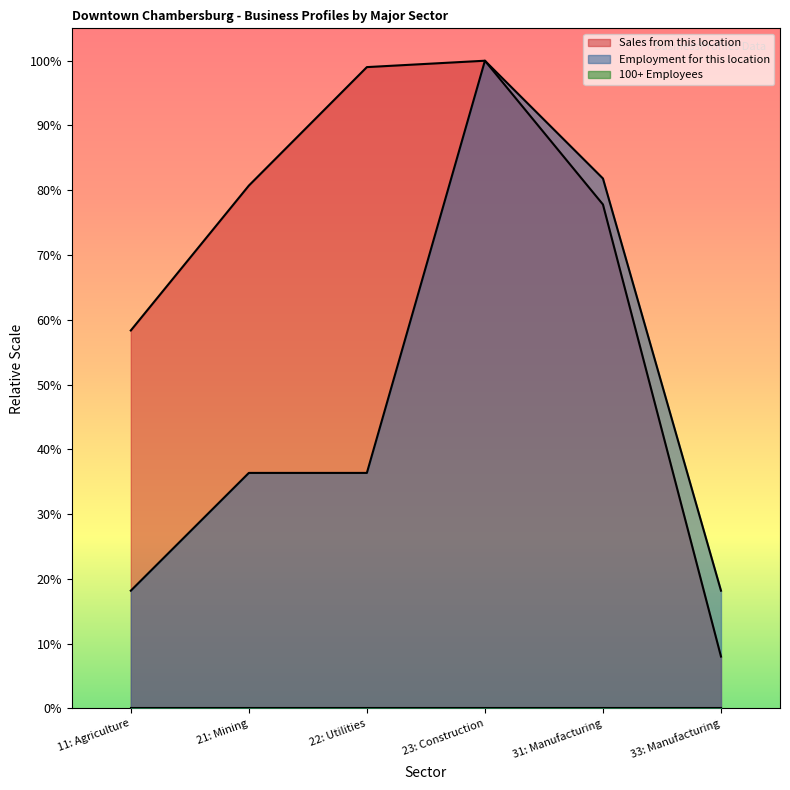

True or false: Employment for this location and Sales from this location cross at least once.

False